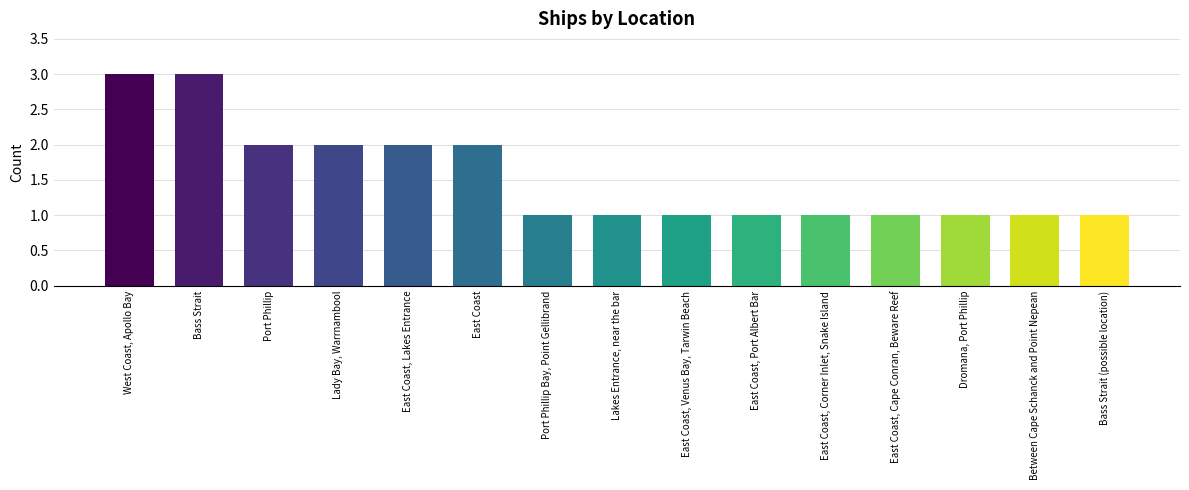

Reading left to right, what are all the values shown in this chart?

3	3	2	2	2	2	1	1	1	1	1	1	1	1	1